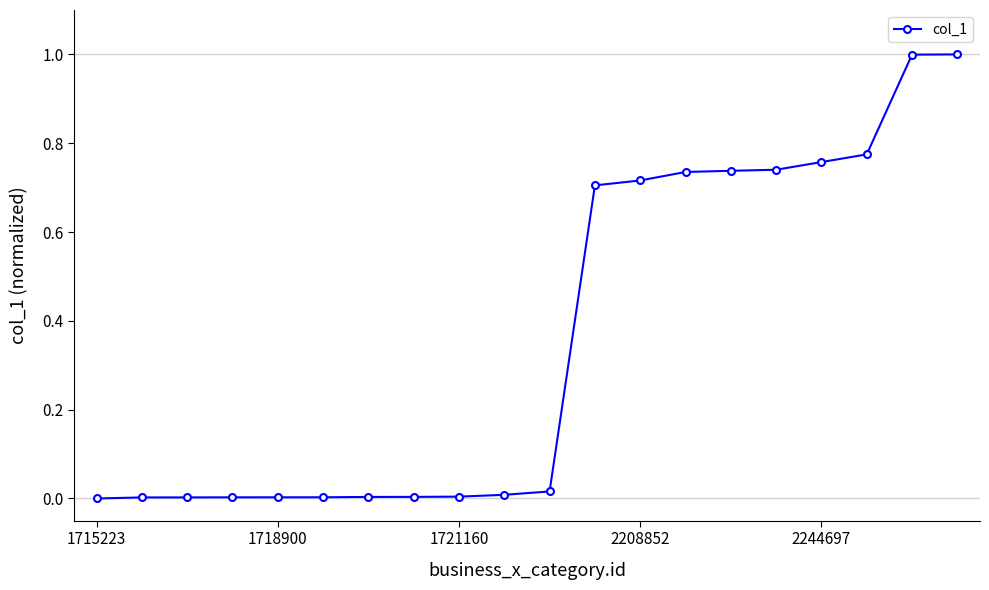

What is the maximum value shown in the chart?

1.0